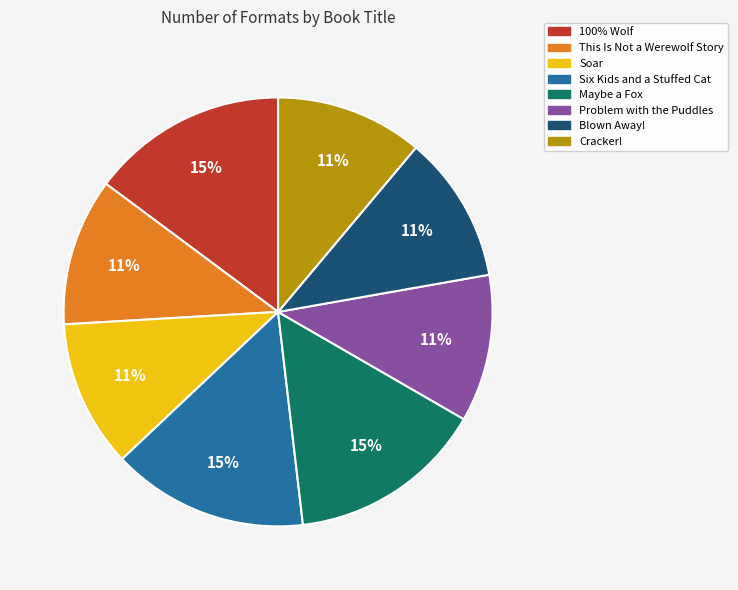

Does any single category account for the majority?

No